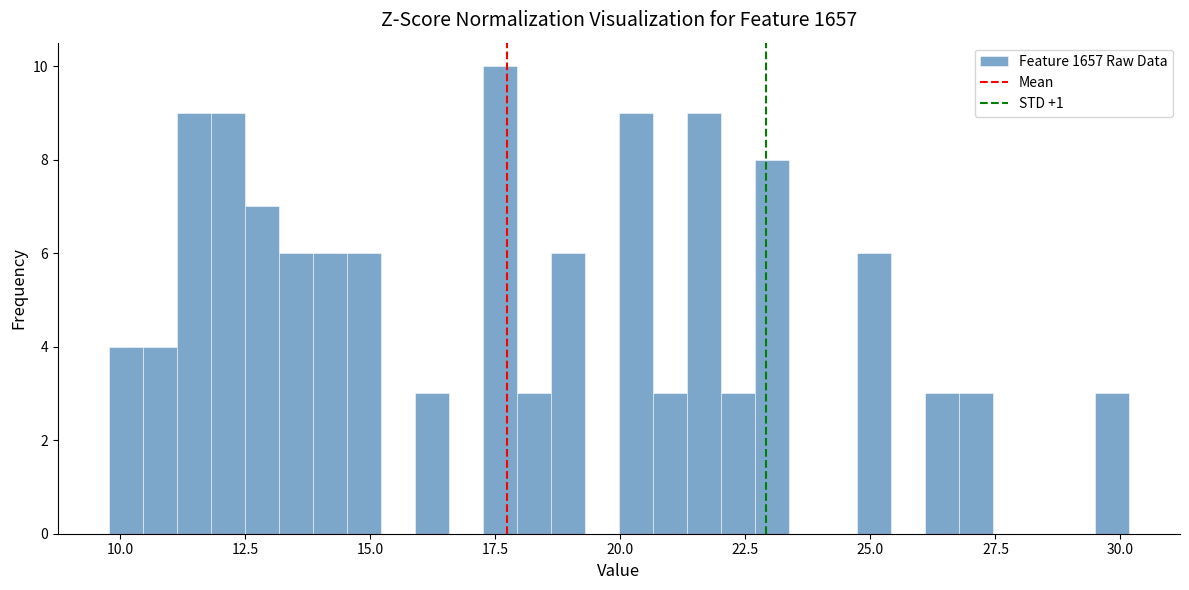

Around what value on the x-axis is the tallest bar? Give the approximate position of its centre, as read against the axis.

17.5